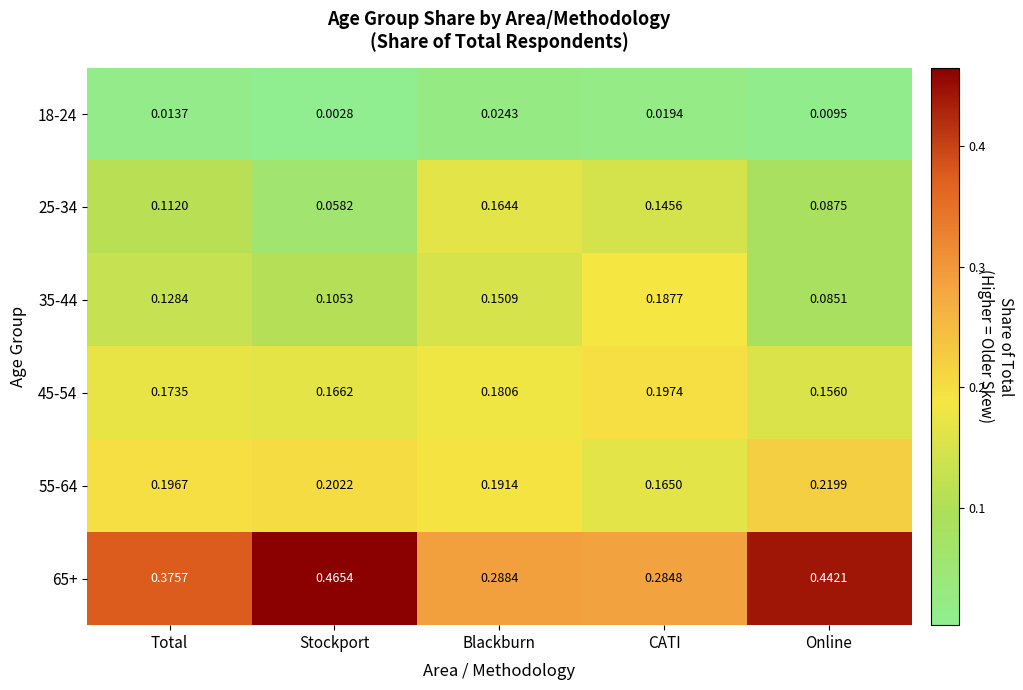

Where is 18-24 nearest to the value 0?

Stockport